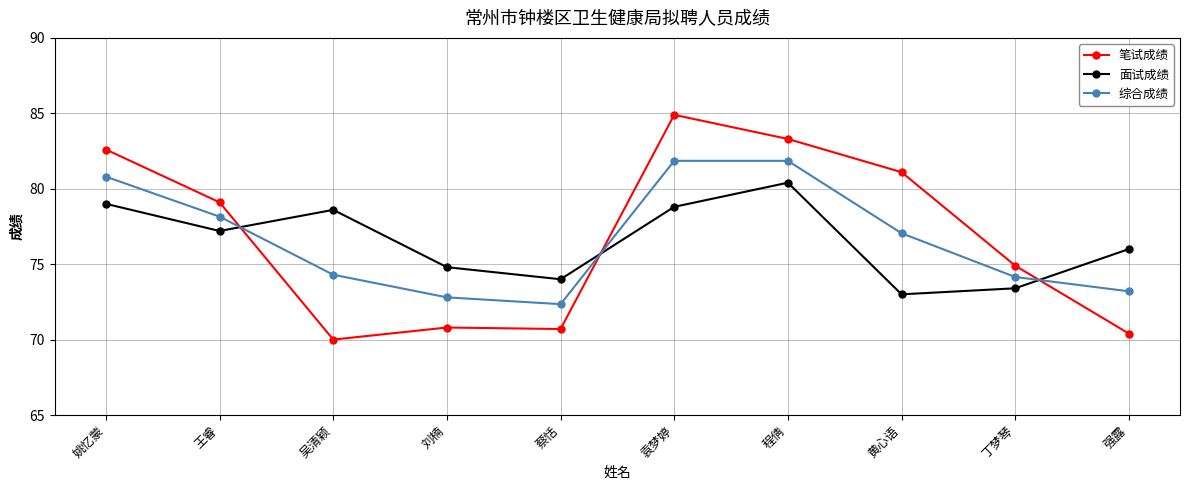

Between 姚忆蒙 and 黄心语, which series saw the biggest shift?

面试成绩